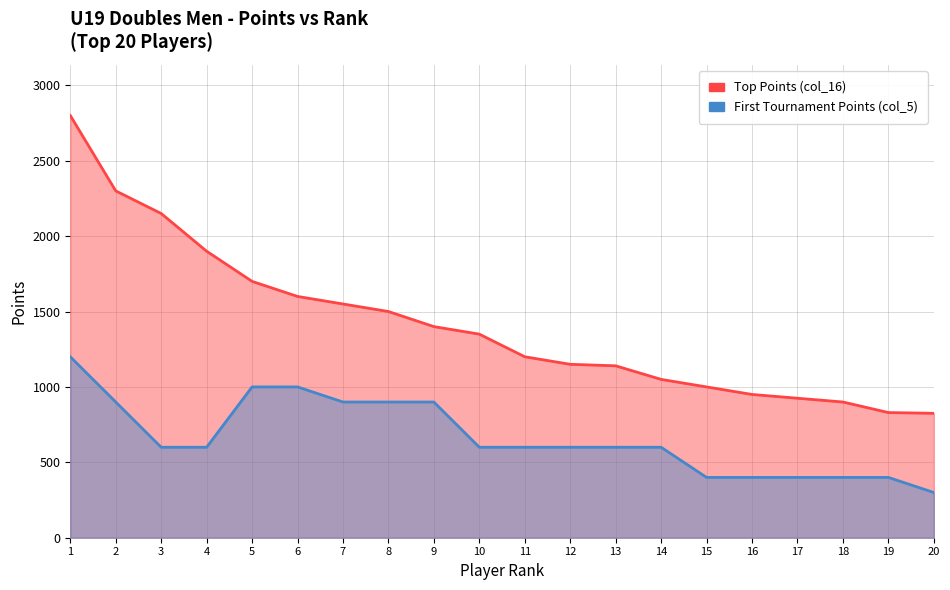

What are all the series names shown in the legend?

Top Points (col_16), First Tournament Points (col_5)